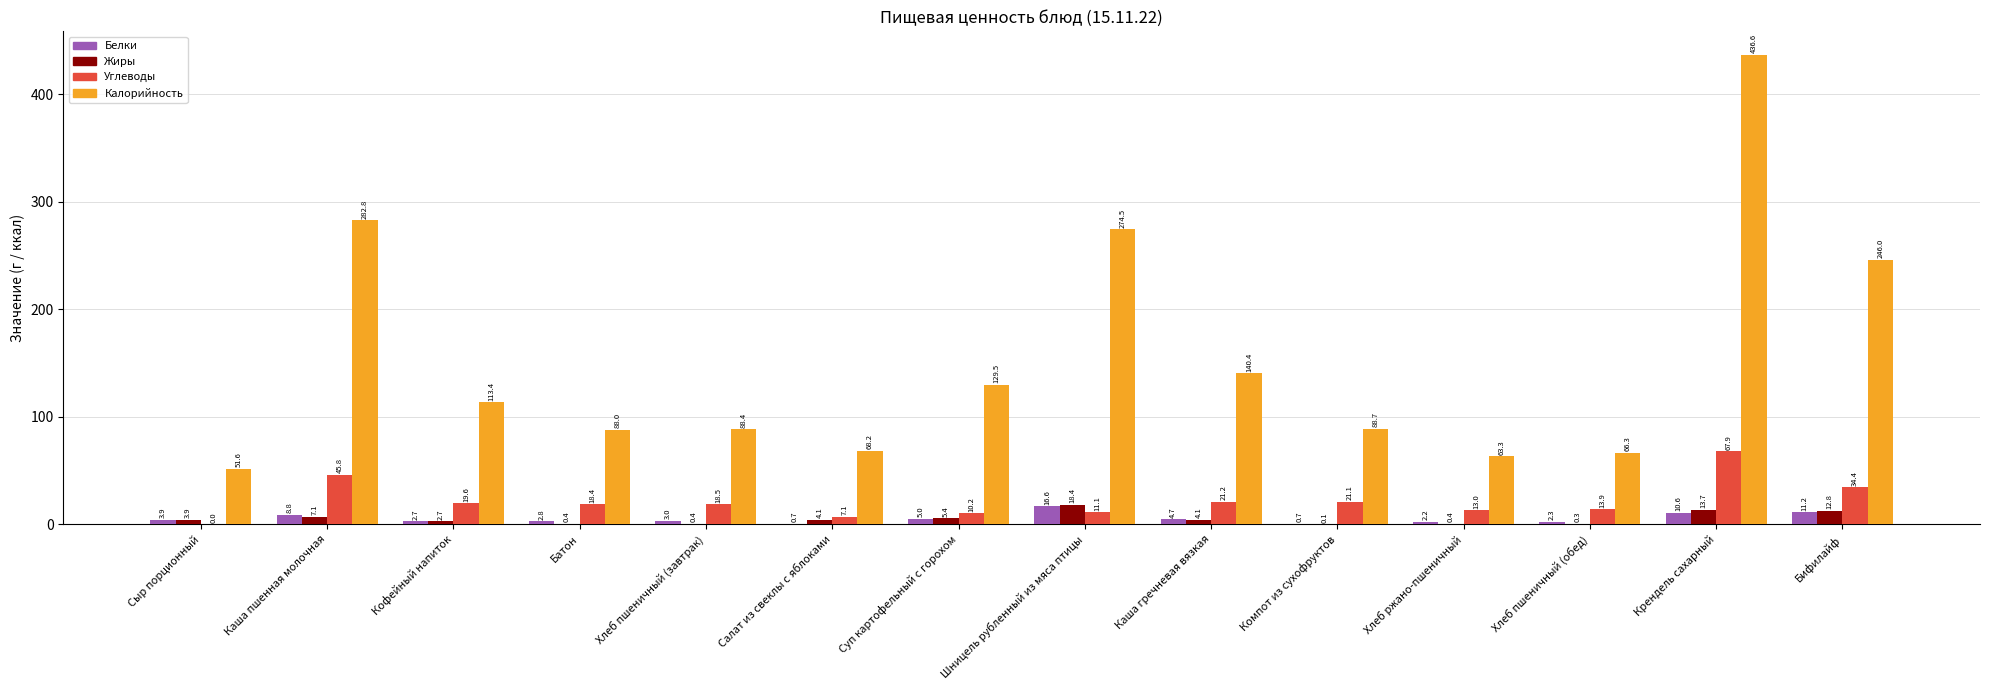

What is the average value of the Белки series?

5.4